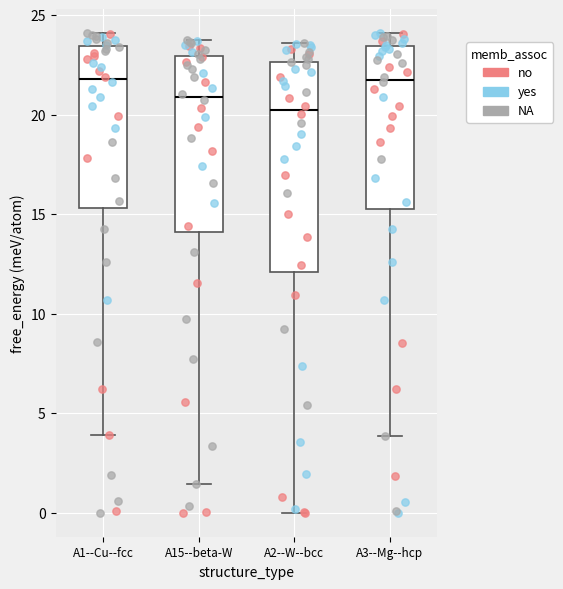

Which box is the tallest, from its lower edge to its upper edge?

A2--W--bcc